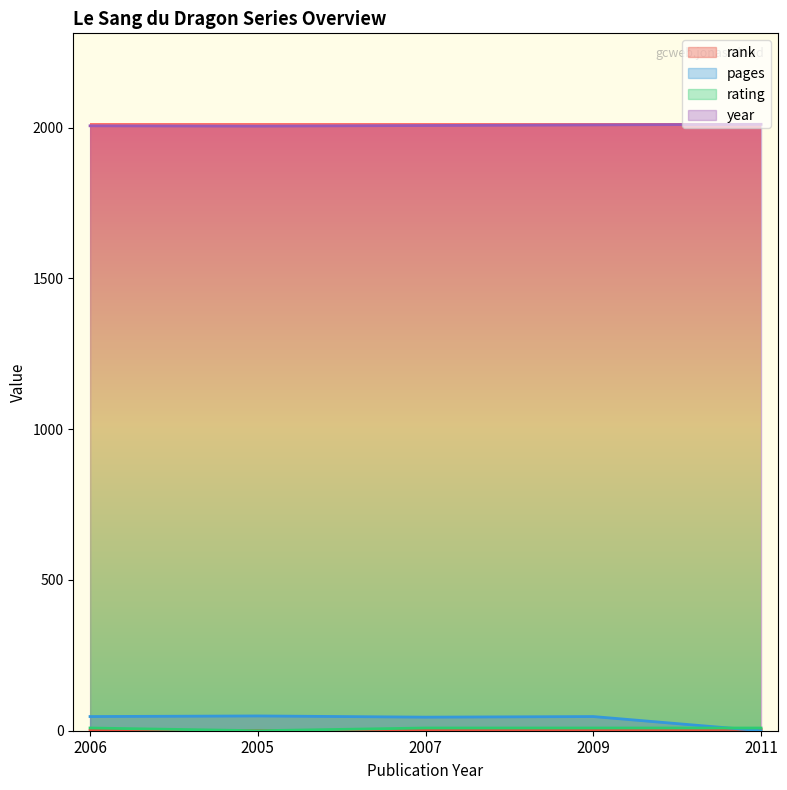

In rating, how many points are lower than both neighbors (excluding endpoints)?

1